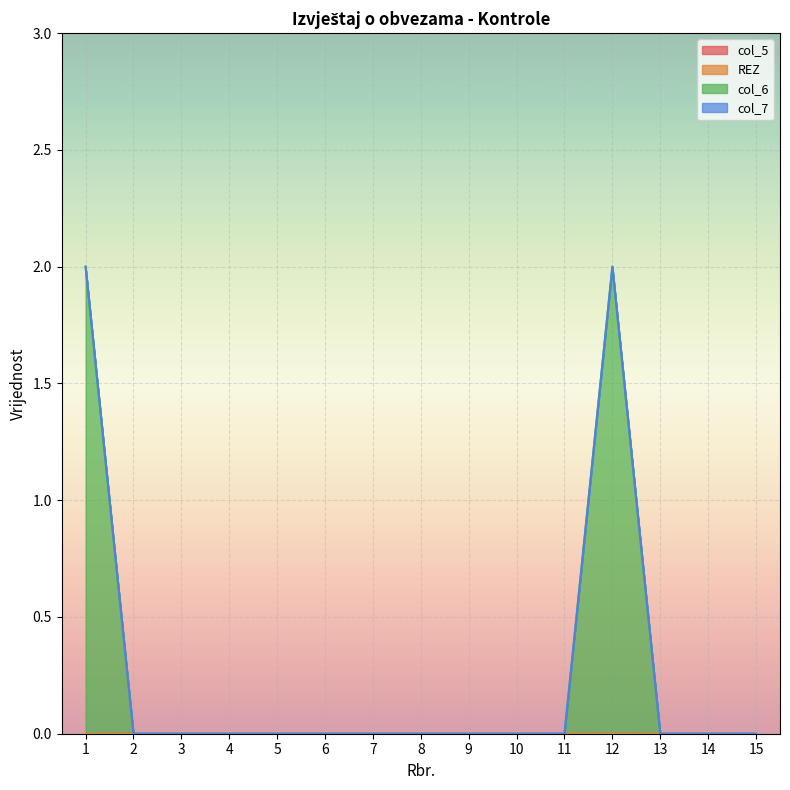

Which series changed the most between 1 and 6?

col_6